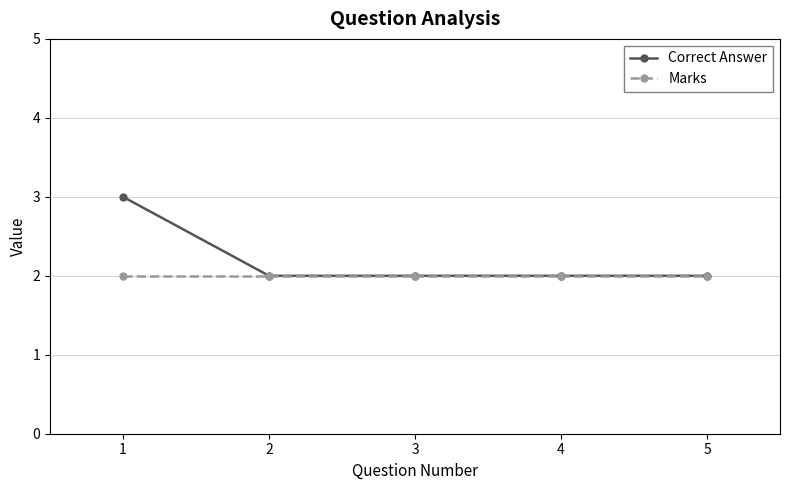

What is the maximum value shown in the chart?

3